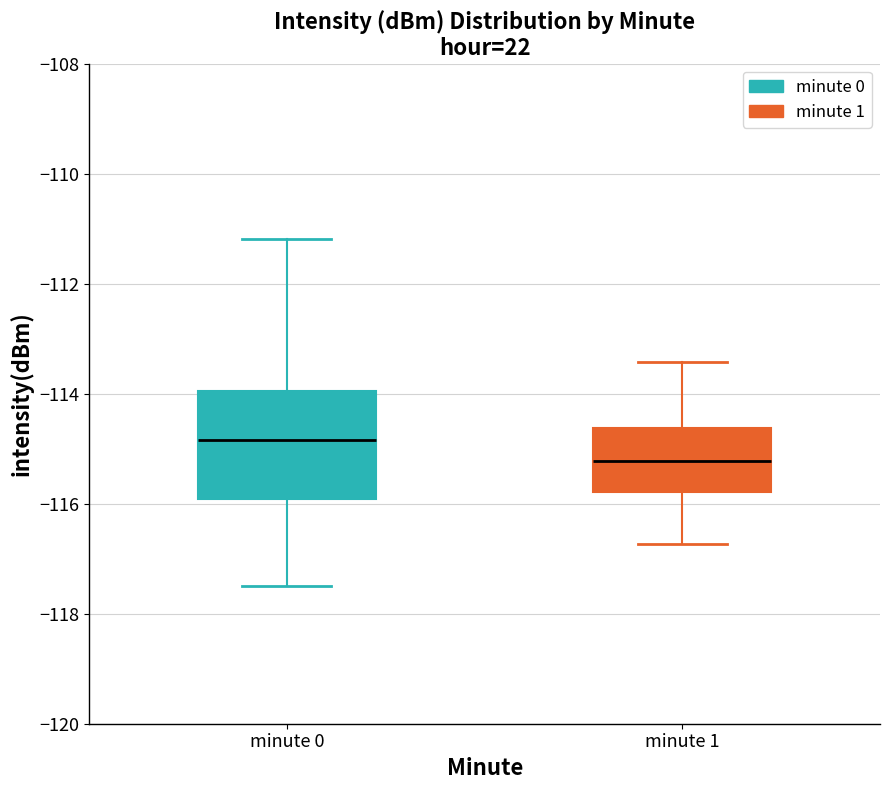

Reading left to right, read every box against the y-axis: the position of its median line, the range the box covers, and the ends of its whiskers. The values are not printed on the chart, so give them approximately, as read against the axis.

minute 0: median -114.8, box -116.0 to -114.0, whiskers -117.4 to -111.2
minute 1: median -115.2, box -115.8 to -114.6, whiskers -116.8 to -113.4